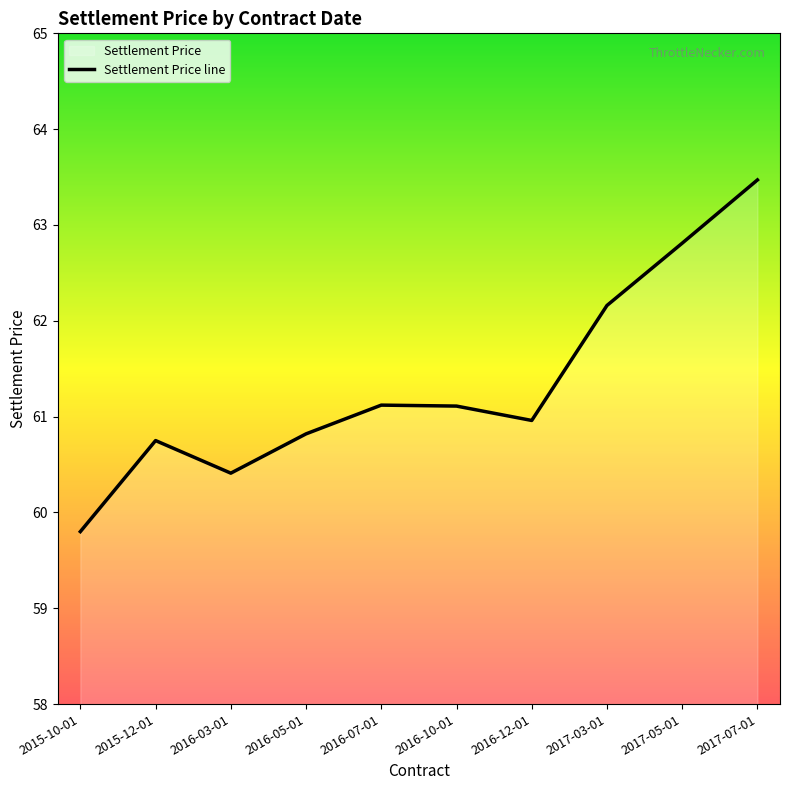

Read the value at 2017-05-01.

62.8